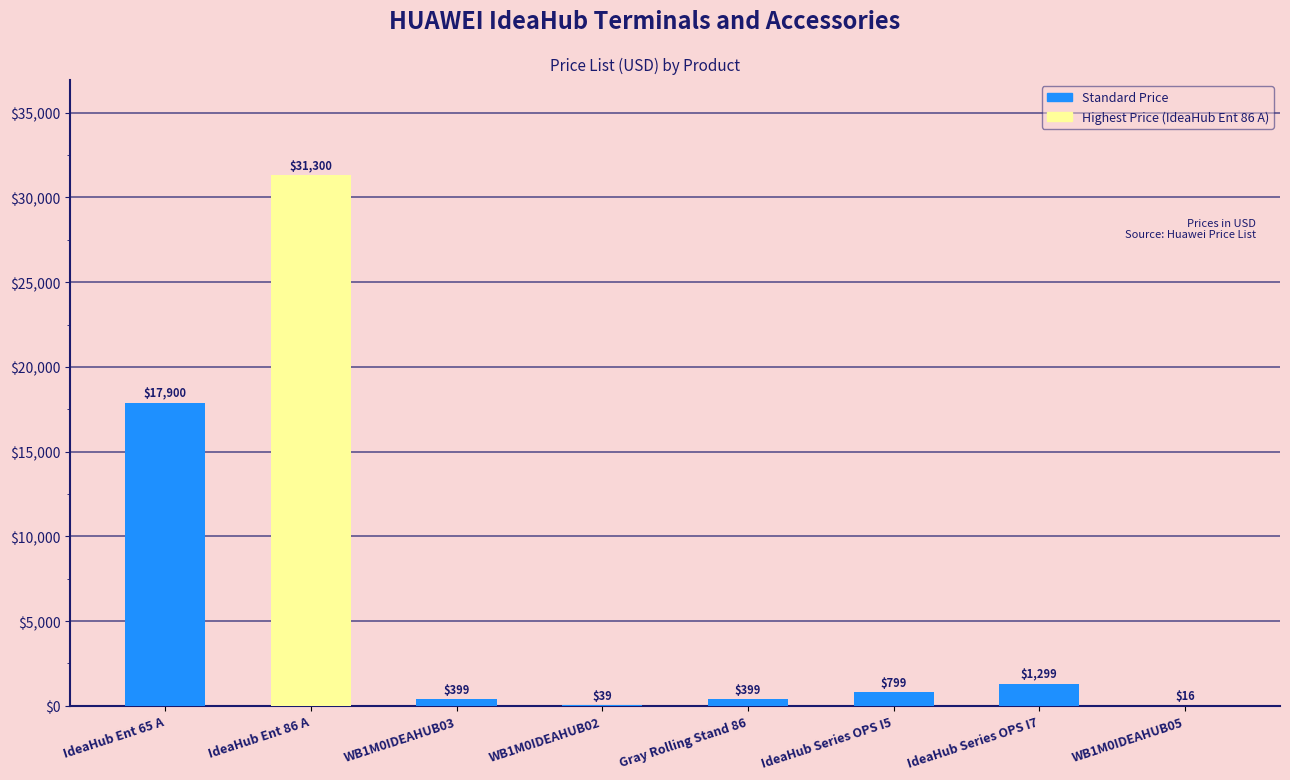

At which label does the data first exceed 799?

IdeaHub Ent 65 A